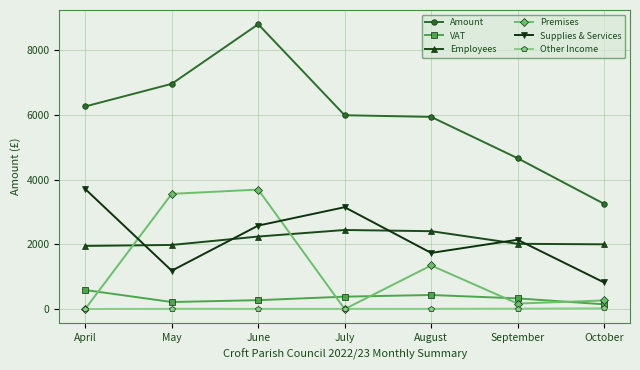

What is the average value of the Premises series?

1291.9